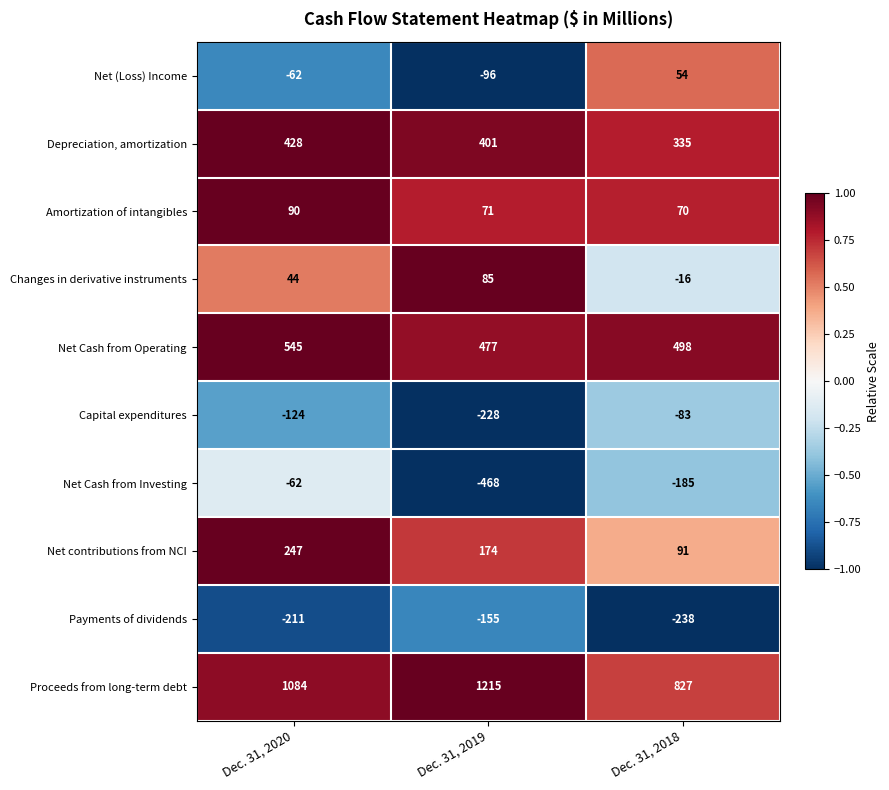

Reading right to left, extract all data points from this chart.

Net (Loss) Income: Dec. 31, 2018=54	Dec. 31, 2019=-96	Dec. 31, 2020=-62
Depreciation, amortization: Dec. 31, 2018=335	Dec. 31, 2019=401	Dec. 31, 2020=428
Amortization of intangibles: Dec. 31, 2018=70	Dec. 31, 2019=71	Dec. 31, 2020=90
Changes in derivative instruments: Dec. 31, 2018=-16	Dec. 31, 2019=85	Dec. 31, 2020=44
Net Cash from Operating: Dec. 31, 2018=498	Dec. 31, 2019=477	Dec. 31, 2020=545
Capital expenditures: Dec. 31, 2018=-83	Dec. 31, 2019=-228	Dec. 31, 2020=-124
Net Cash from Investing: Dec. 31, 2018=-185	Dec. 31, 2019=-468	Dec. 31, 2020=-62
Net contributions from NCI: Dec. 31, 2018=91	Dec. 31, 2019=174	Dec. 31, 2020=247
Payments of dividends: Dec. 31, 2018=-238	Dec. 31, 2019=-155	Dec. 31, 2020=-211
Proceeds from long-term debt: Dec. 31, 2018=827	Dec. 31, 2019=1215	Dec. 31, 2020=1084